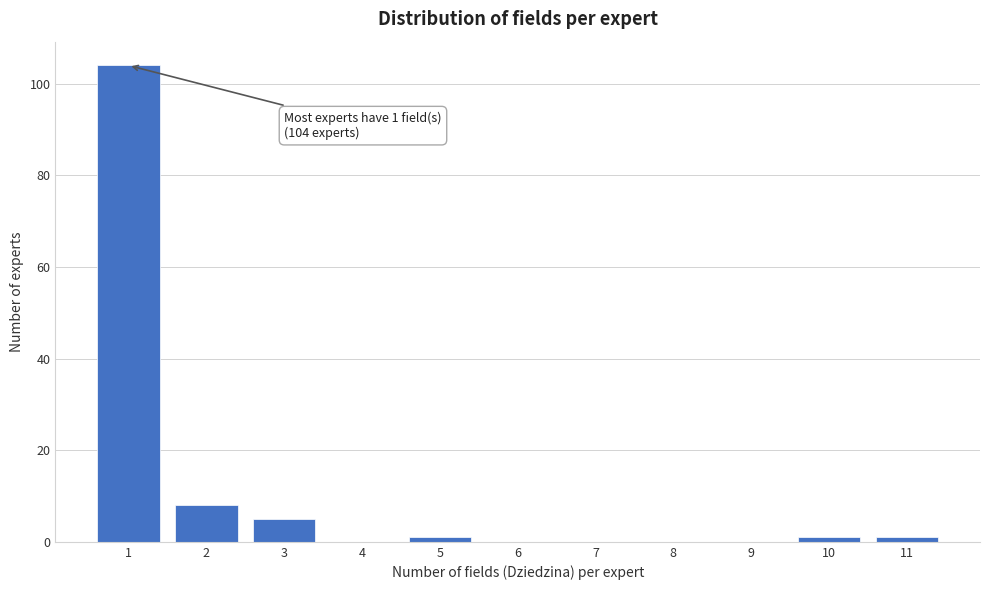

Reading left to right, extract all data points from this chart.

1=104	2=8	3=5	4=0	5=1	6=0	7=0	8=0	9=0	10=1	11=1